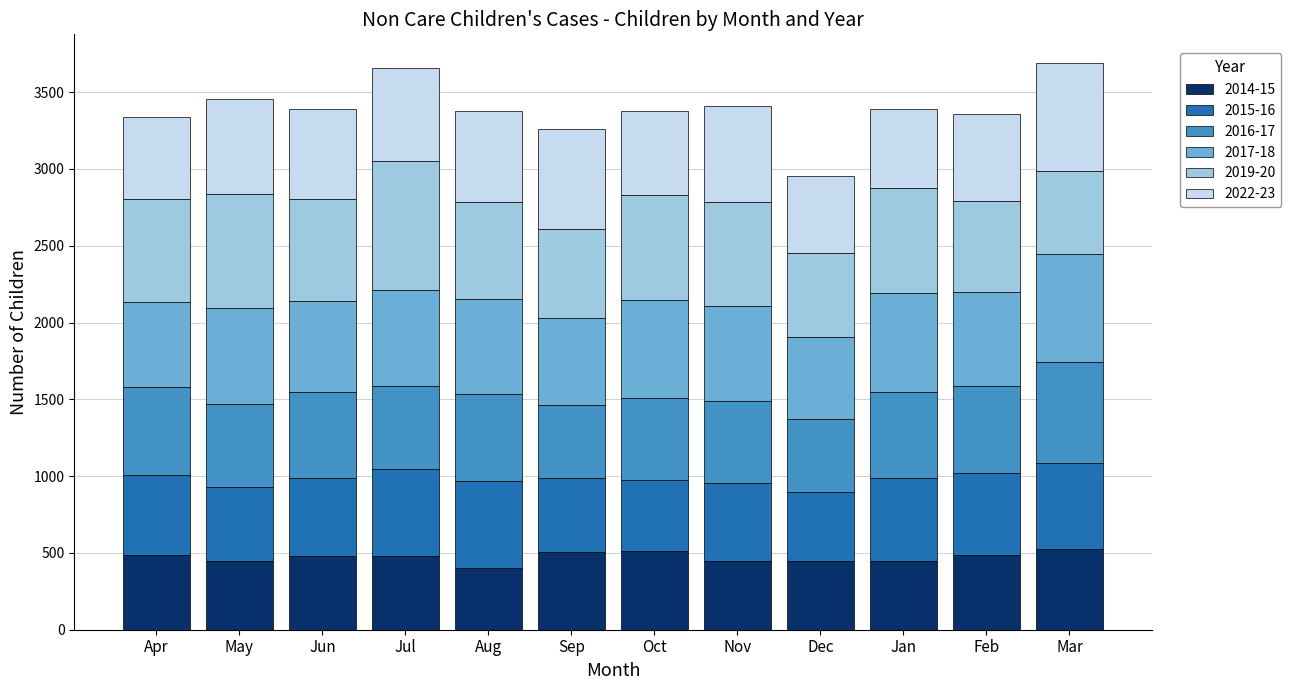

True or false: 2014-15 has a value of 445 at Dec.

True